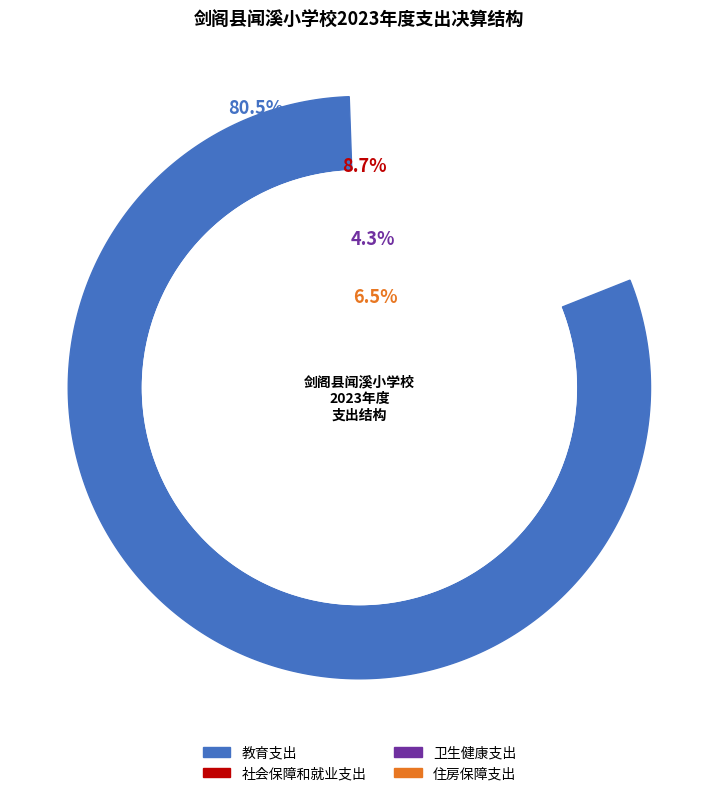

Which category accounts for the majority?

教育支出